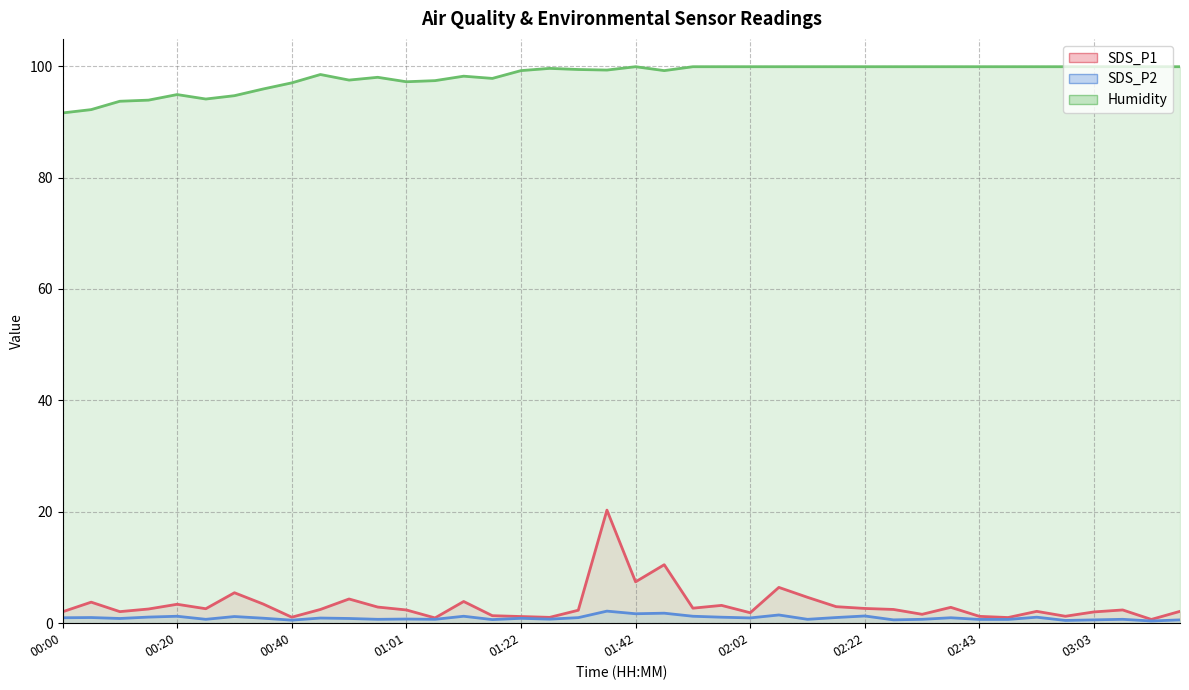

How many interior local peaks does the SDS_P2 series have?

14